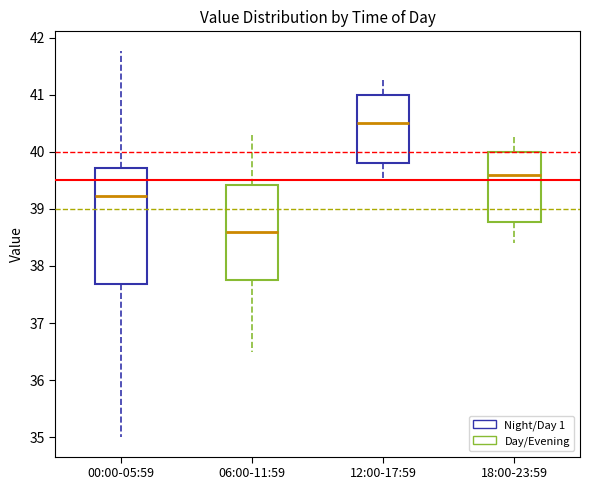

Reading left to right, transcribe this box plot: for each box, give where its median line is, the range the box spans, and where its two whiskers end, as read against the y-axis. The values are not printed on the chart, so give them approximately, as read against the axis.

00:00-05:59: median 39.2, box 37.7 to 39.7, whiskers 35.0 to 41.8
06:00-11:59: median 38.6, box 37.8 to 39.4, whiskers 36.5 to 40.3
12:00-17:59: median 40.5, box 39.8 to 41.0, whiskers 39.5 to 41.3
18:00-23:59: median 39.6, box 38.8 to 40.0, whiskers 38.4 to 40.3